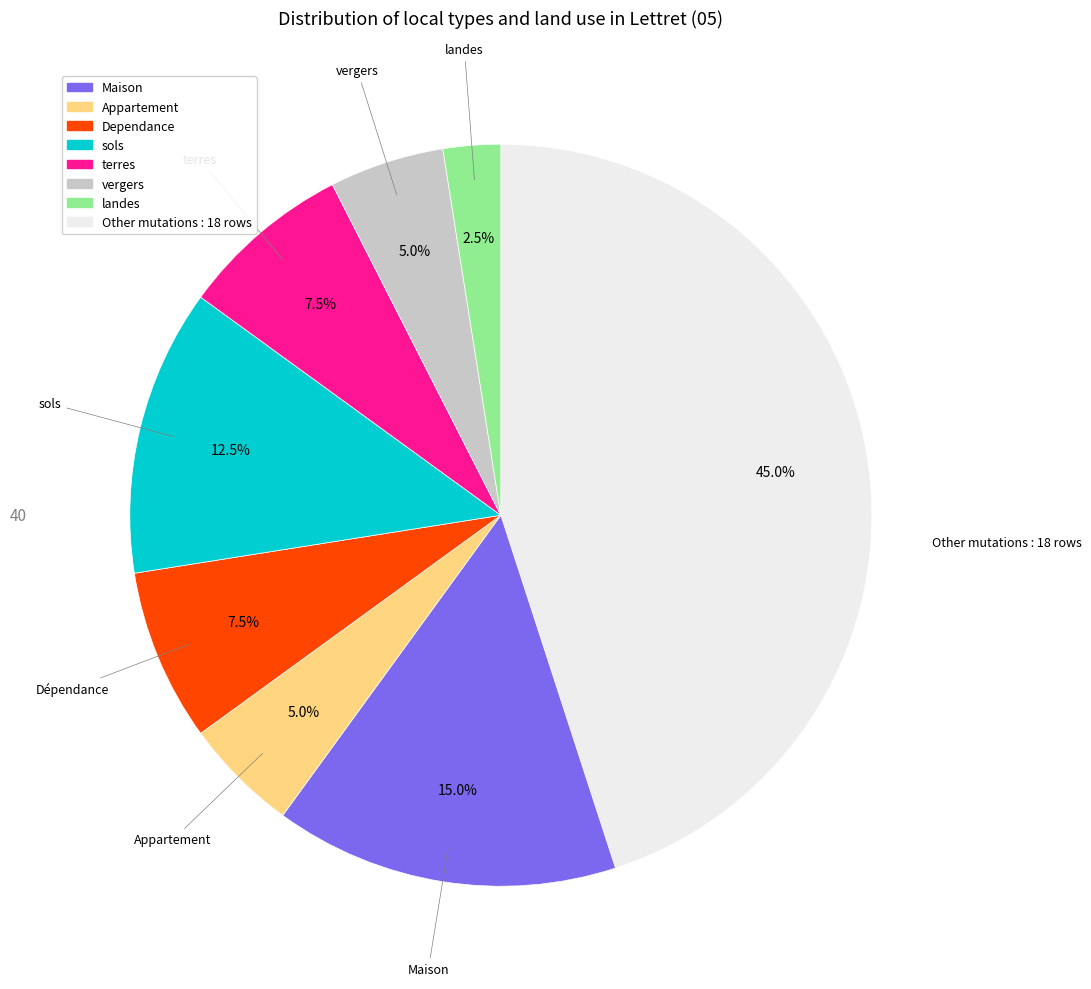

Does any single category account for the majority?

No